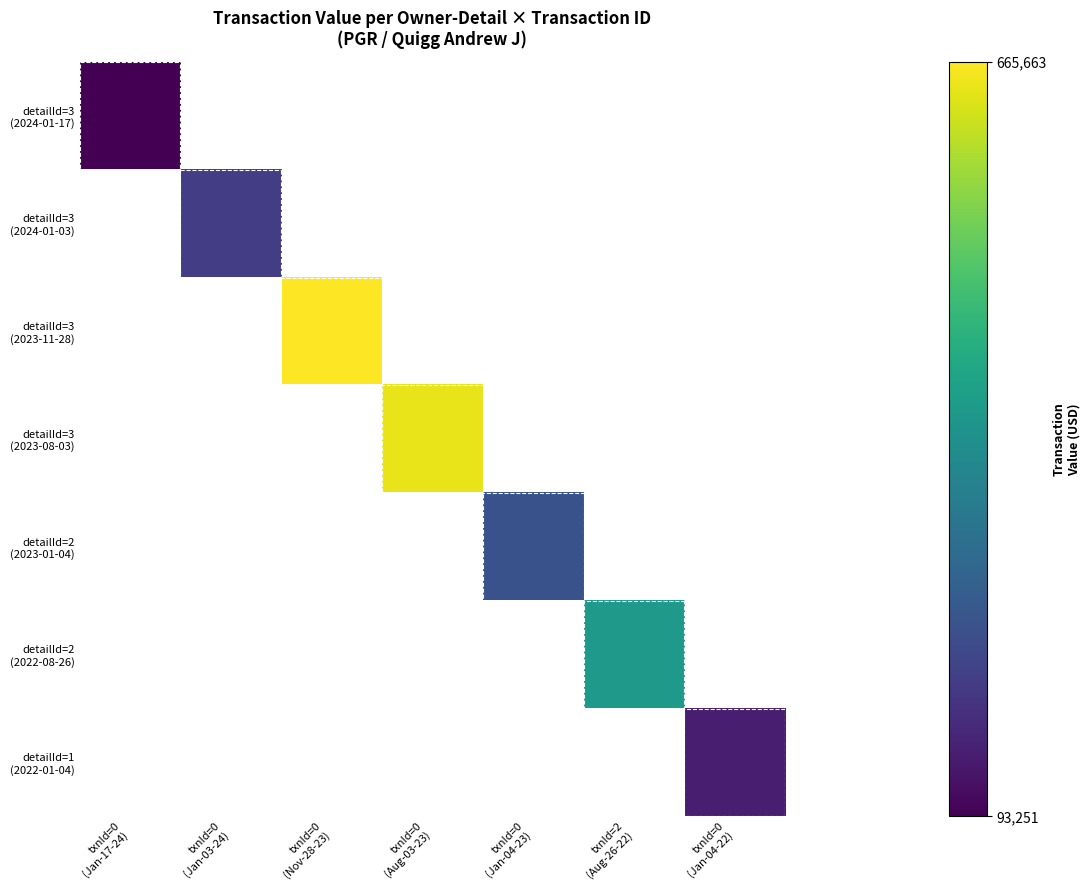

Rank the categories by detailId=1 (2022-01-04) value from highest to lowest.

txnId=0 (Jan-17-24), txnId=0 (Jan-03-24), txnId=0 (Nov-28-23), txnId=0 (Aug-03-23), txnId=0 (Jan-04-23), txnId=2 (Aug-26-22), txnId=0 (Jan-04-22)